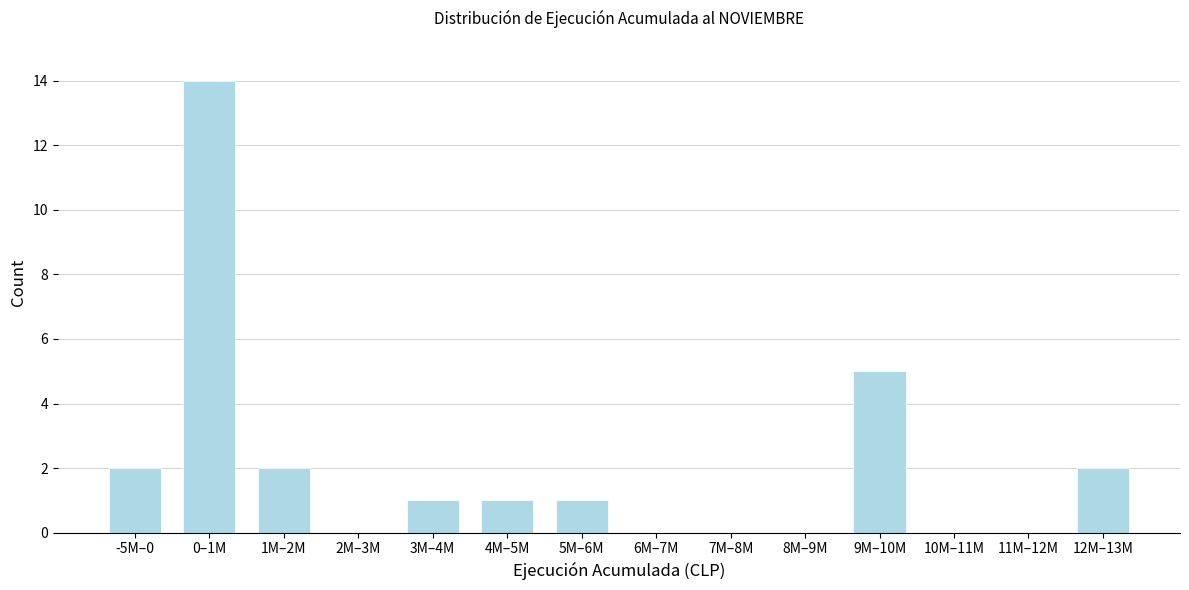

Reading left to right, list all the values displayed in this chart.

-5M–0=2	0–1M=14	1M–2M=2	2M–3M=0	3M–4M=1	4M–5M=1	5M–6M=1	6M–7M=0	7M–8M=0	8M–9M=0	9M–10M=5	10M–11M=0	11M–12M=0	12M–13M=2